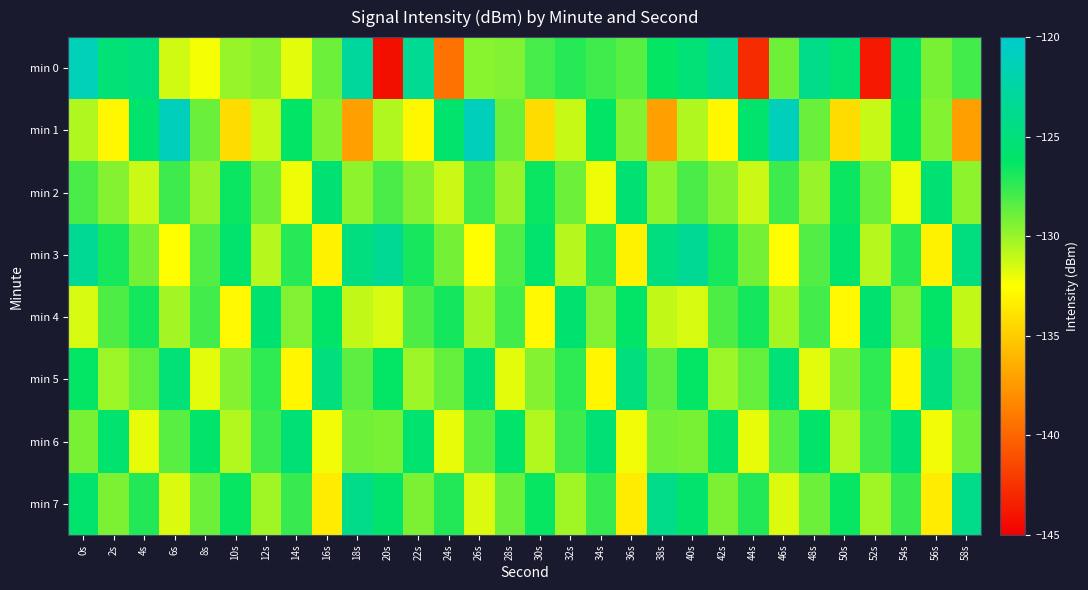

List the series in order of their peak value, highest first.

min 1, min 0, min 3, min 7, min 5, min 6, min 2, min 4